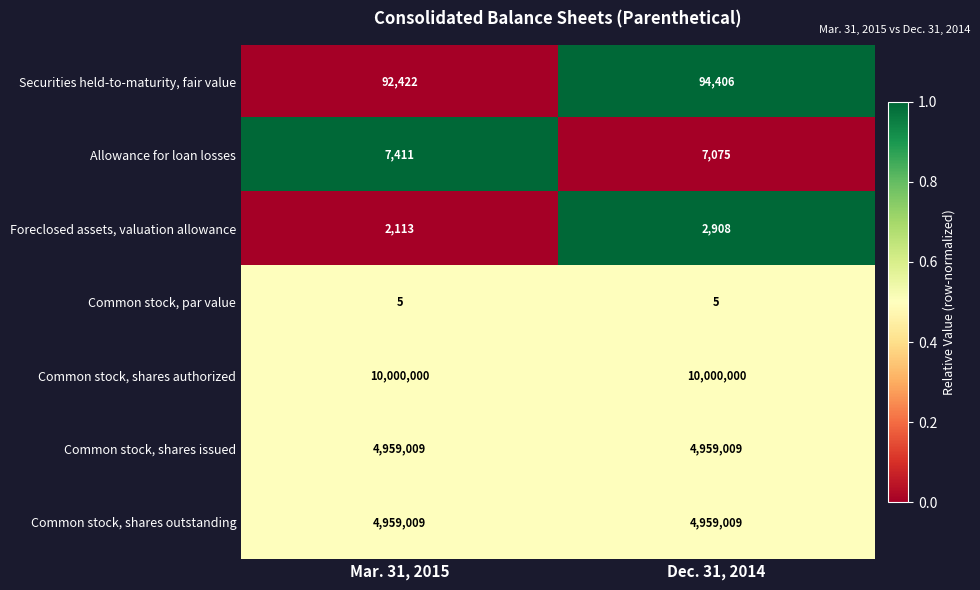

Is it true that Common stock, shares authorized equals 15137886 at Dec. 31, 2014?

False